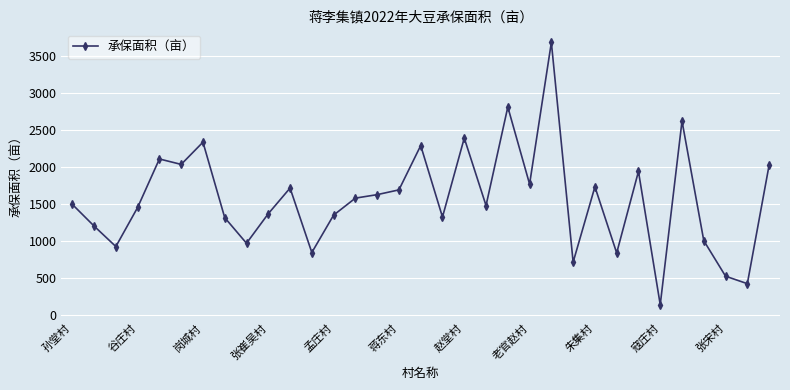

What is the value of the 17th point from the left?

2294.3